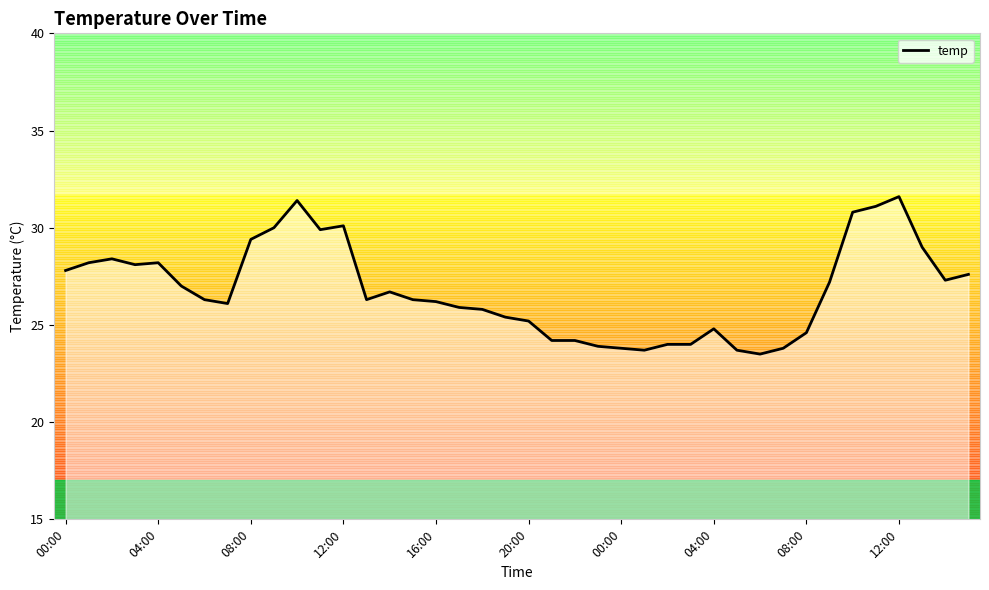

What is the change in value from 25 to 27?

+0.3